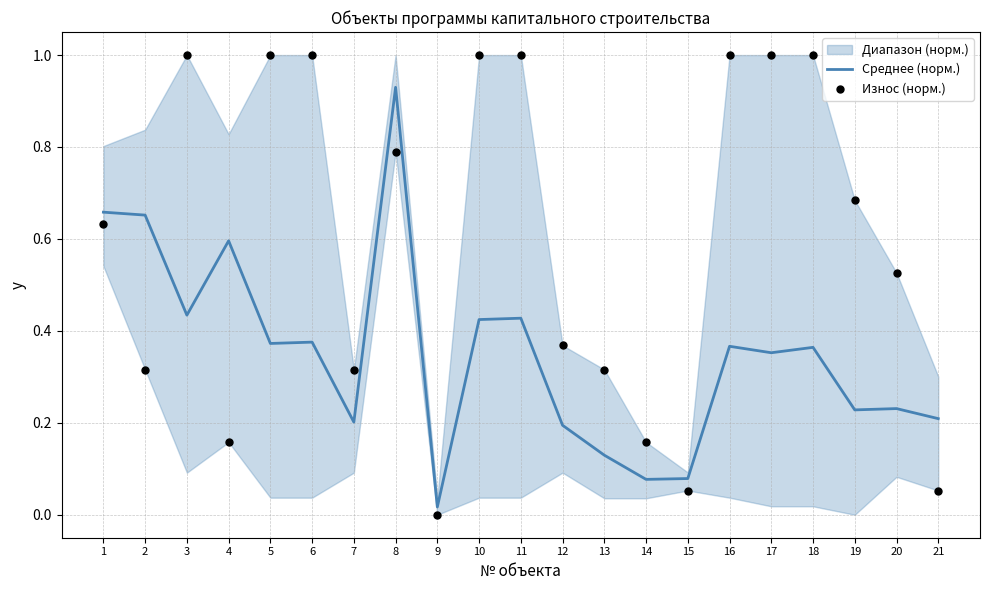

Which series has the largest total across all categories?

Износ (норм.)